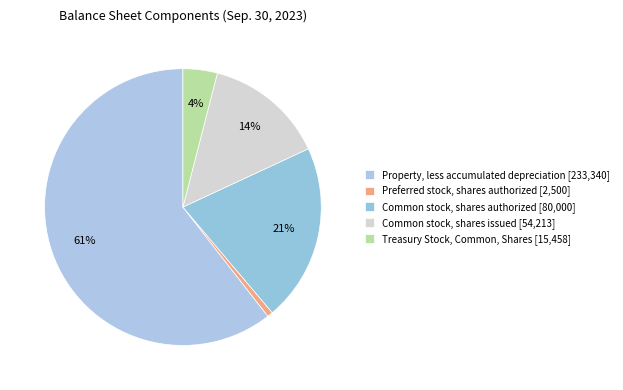

Rank the categories by value from highest to lowest.

Property, less accumulated depreciation, Common stock, shares authorized, Common stock, shares issued, Treasury Stock, Common, Shares, Preferred stock, shares authorized